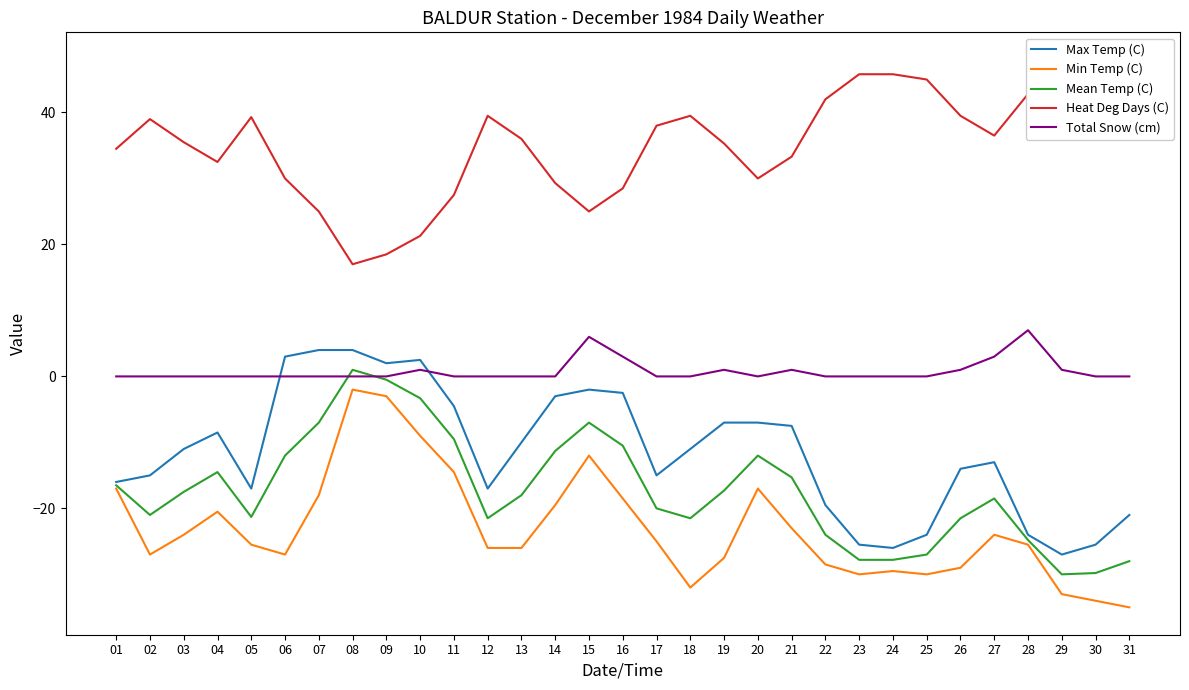

What is the greatest value displayed?

48.0